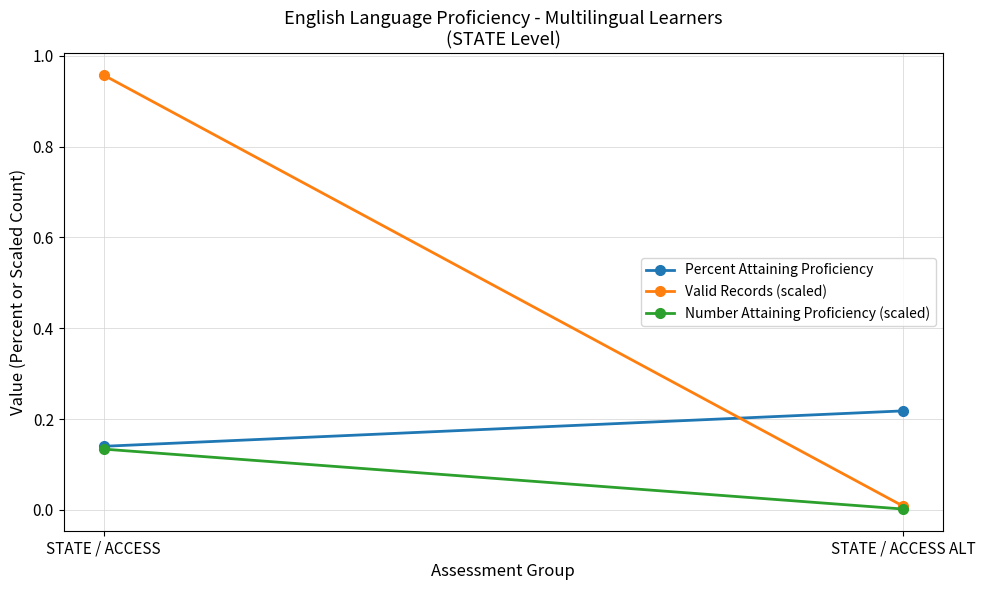

What are all the series names shown in the legend?

Percent Attaining Proficiency, Valid Records (scaled), Number Attaining Proficiency (scaled)